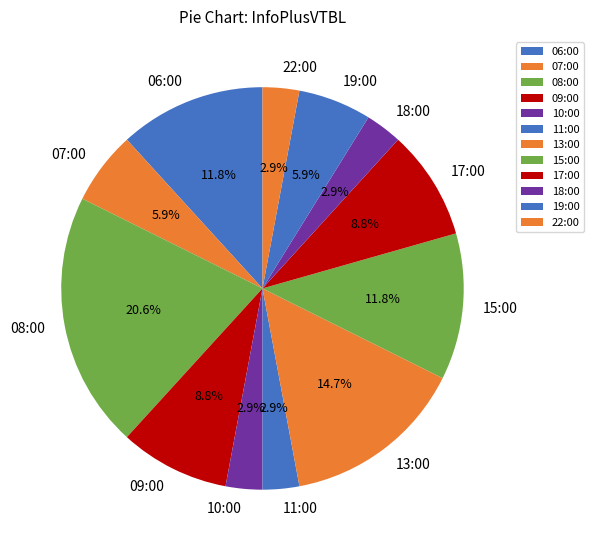

How many segments does this pie chart have?

12